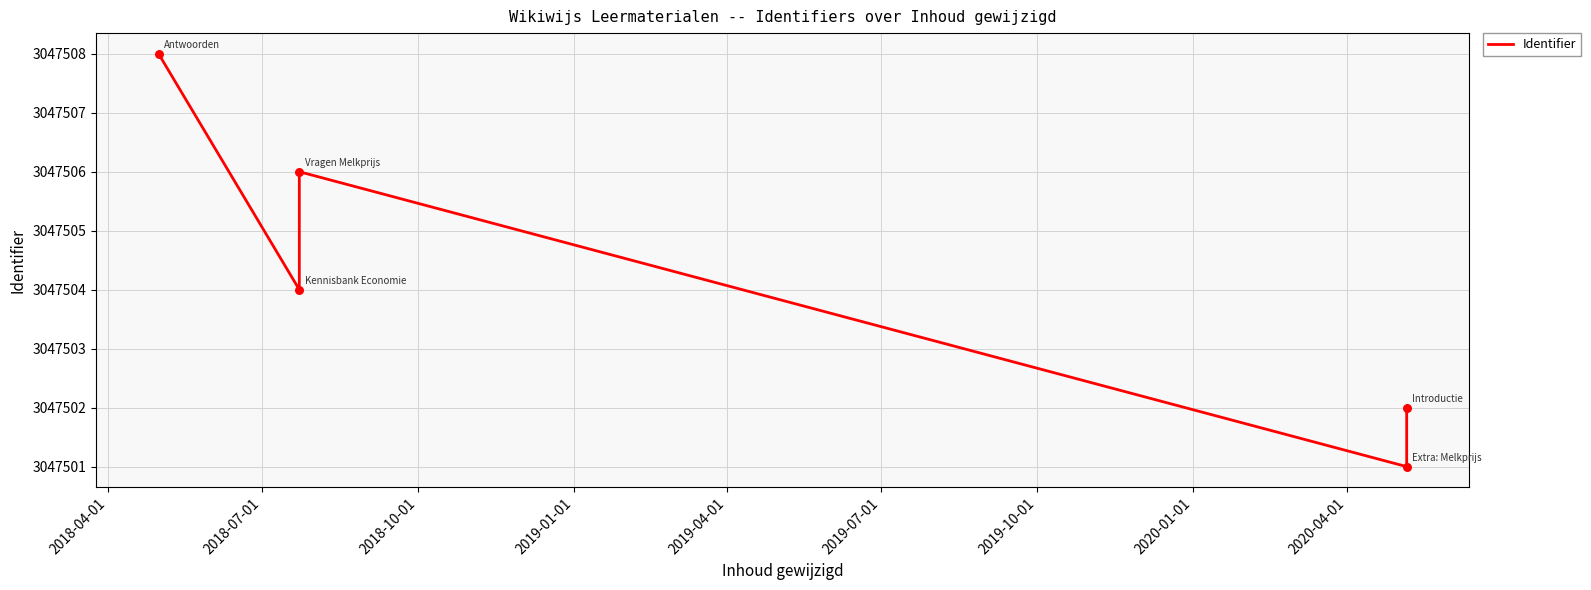

Which has a higher value, 2018-04-01 or 2018-10-01?

2018-04-01